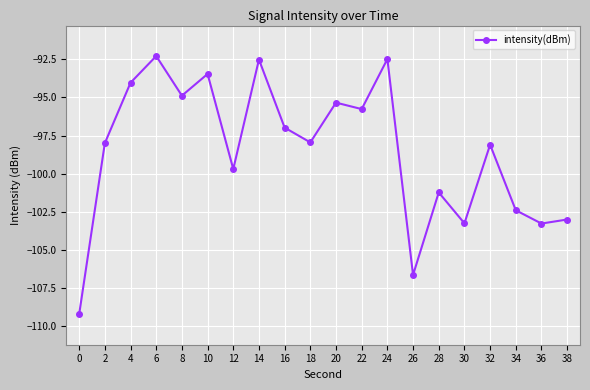

At which category does the data reach its first local valley?

8